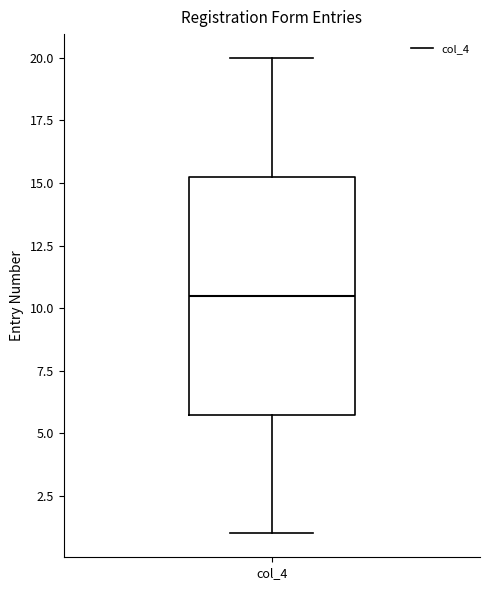

Read this box plot against the y-axis: the position of the median line, the range covered by the box, and the ends of both whiskers. The values are not printed on the chart, so give them approximately, as read against the axis.

median 10.5, box 6.0 to 15.5, whiskers 1.0 to 20.0